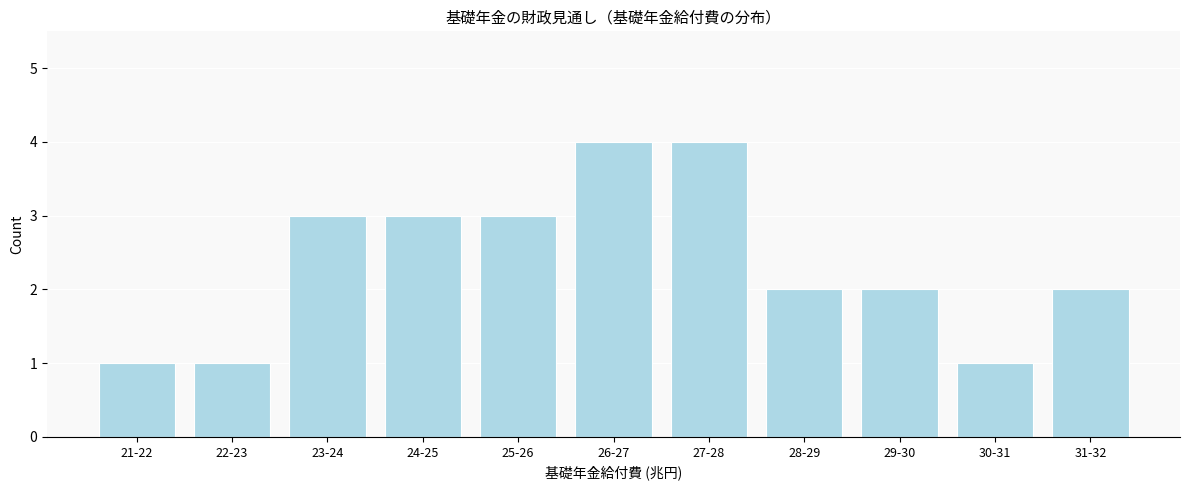

Reading right to left, list all the values displayed in this chart.

31-32=2	30-31=1	29-30=2	28-29=2	27-28=4	26-27=4	25-26=3	24-25=3	23-24=3	22-23=1	21-22=1